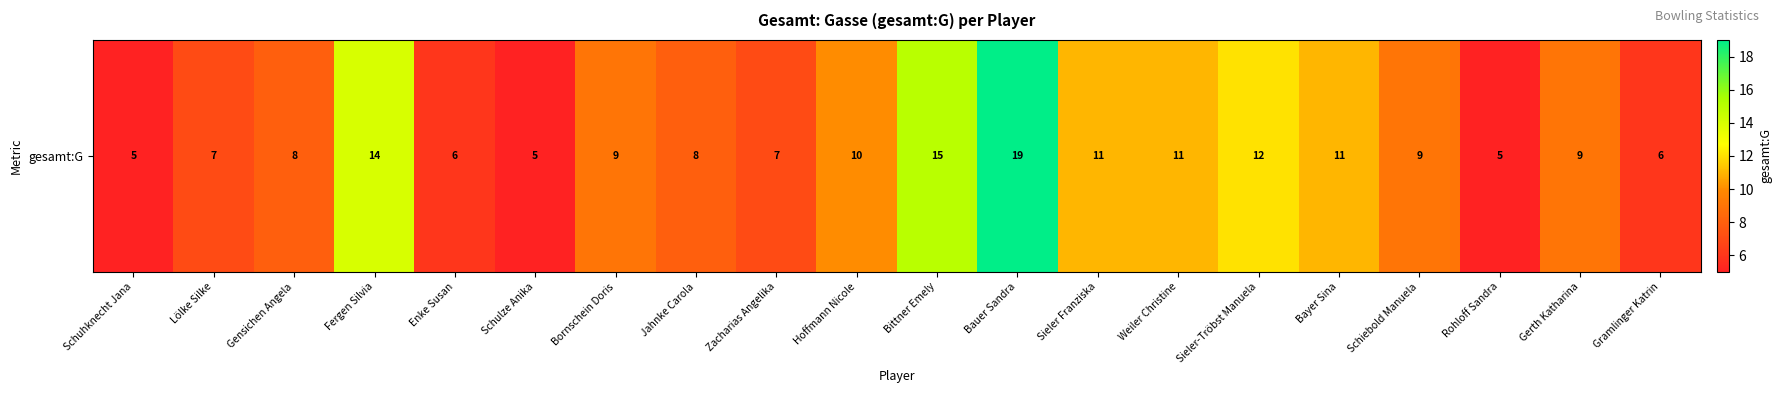

The value at Schuhknecht Jana is 1. True or false?

False